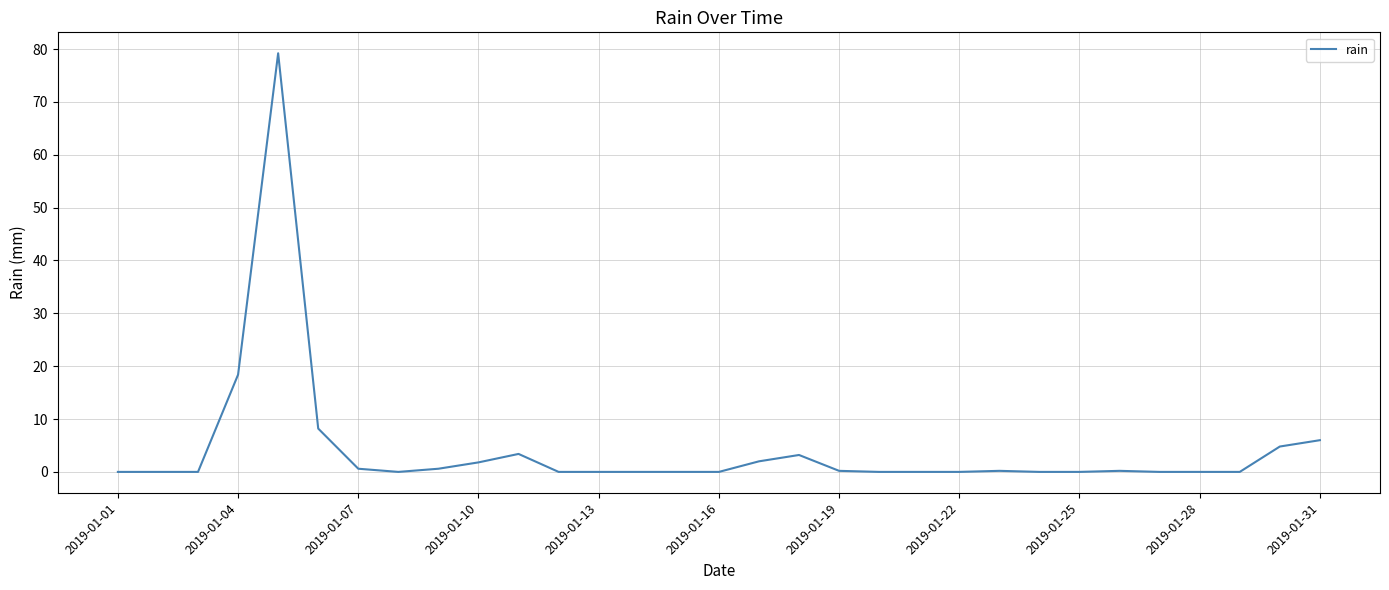

What is the difference between the maximum and minimum values?

79.2